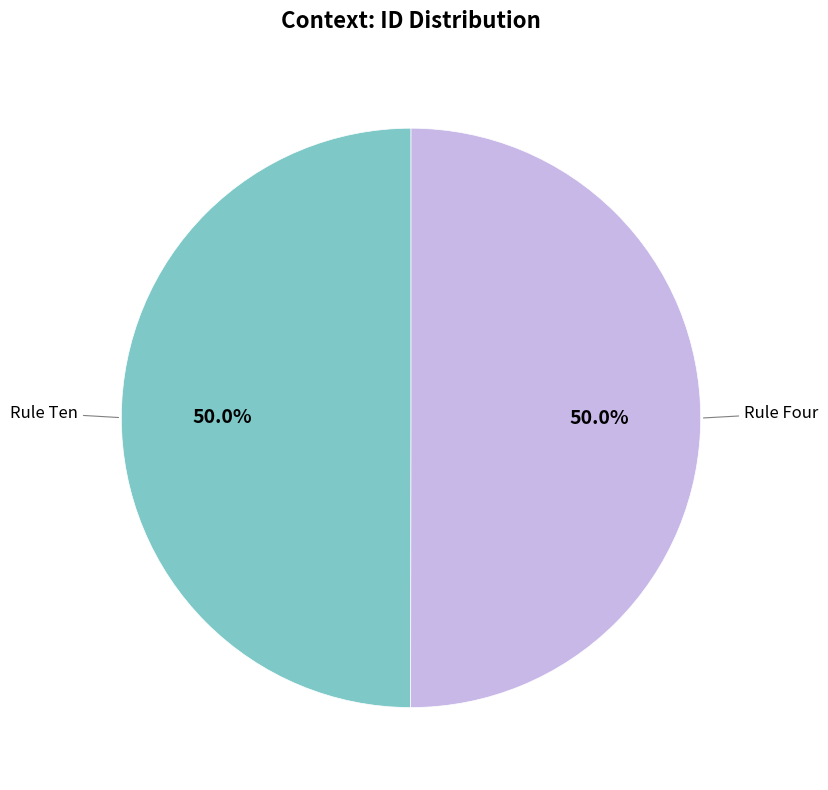

How many segments does this pie chart have?

2